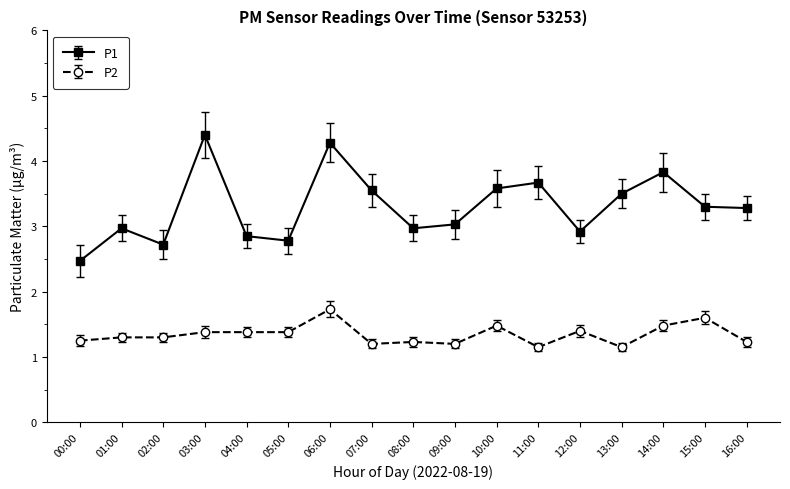

What position from the right is 04:00?

13